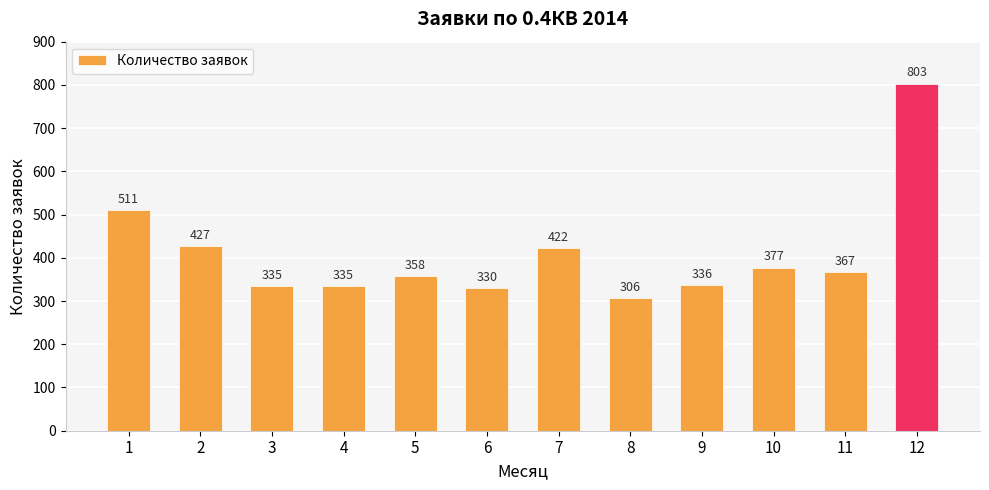

At which category does the chart reach its peak across all series?

12